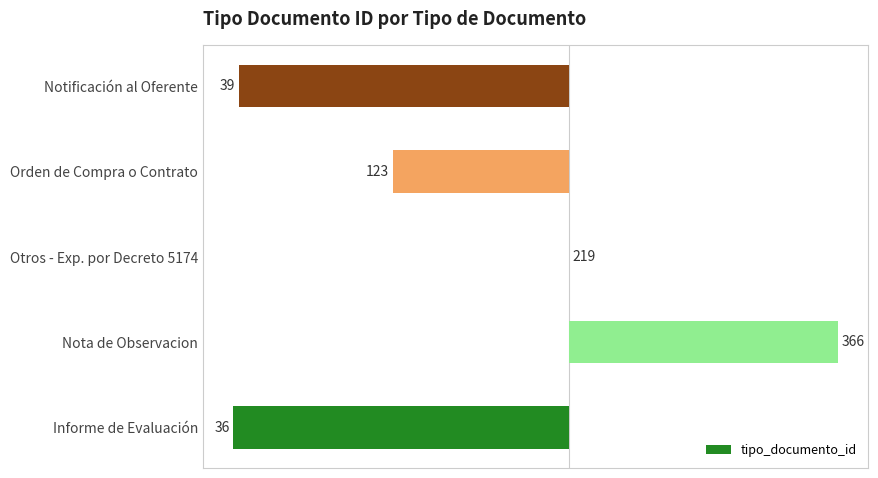

Are the bars horizontal?

Yes